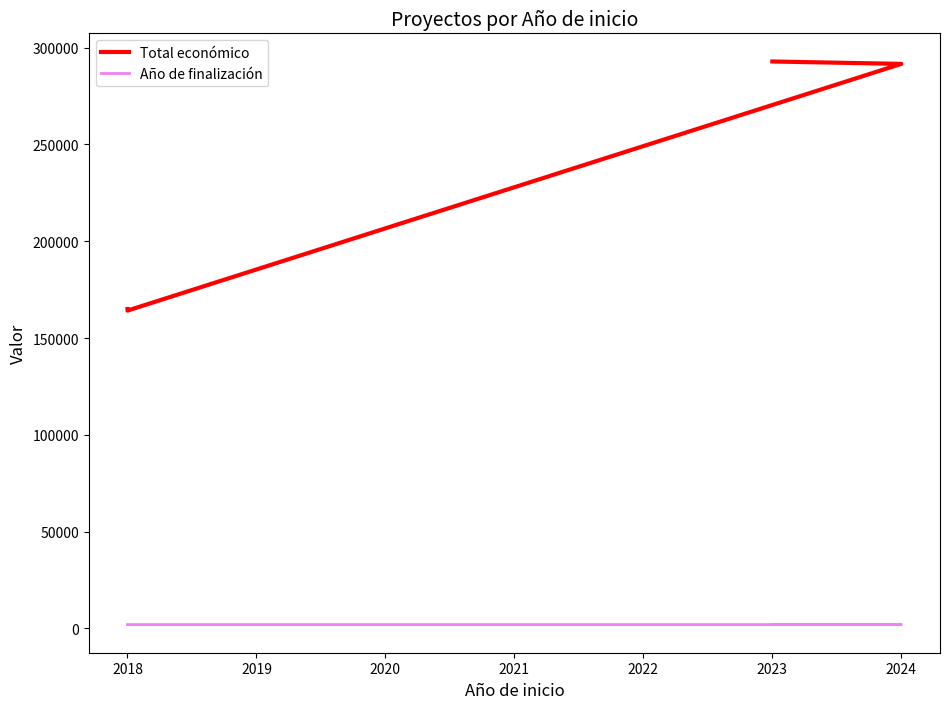

Reading left to right, extract all data points from this chart.

Total económico: 292876	291637	164200	165000
Año de finalización: 2025	2025	2021	2021